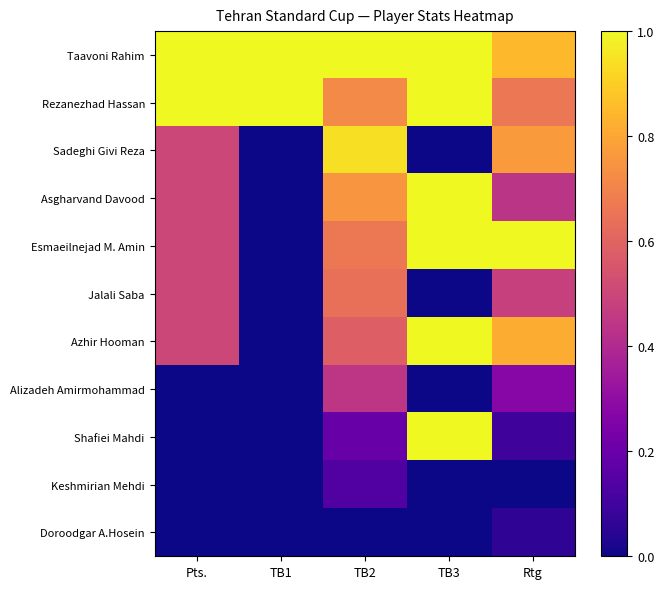

At how many categories does at least one series exceed 0?

5